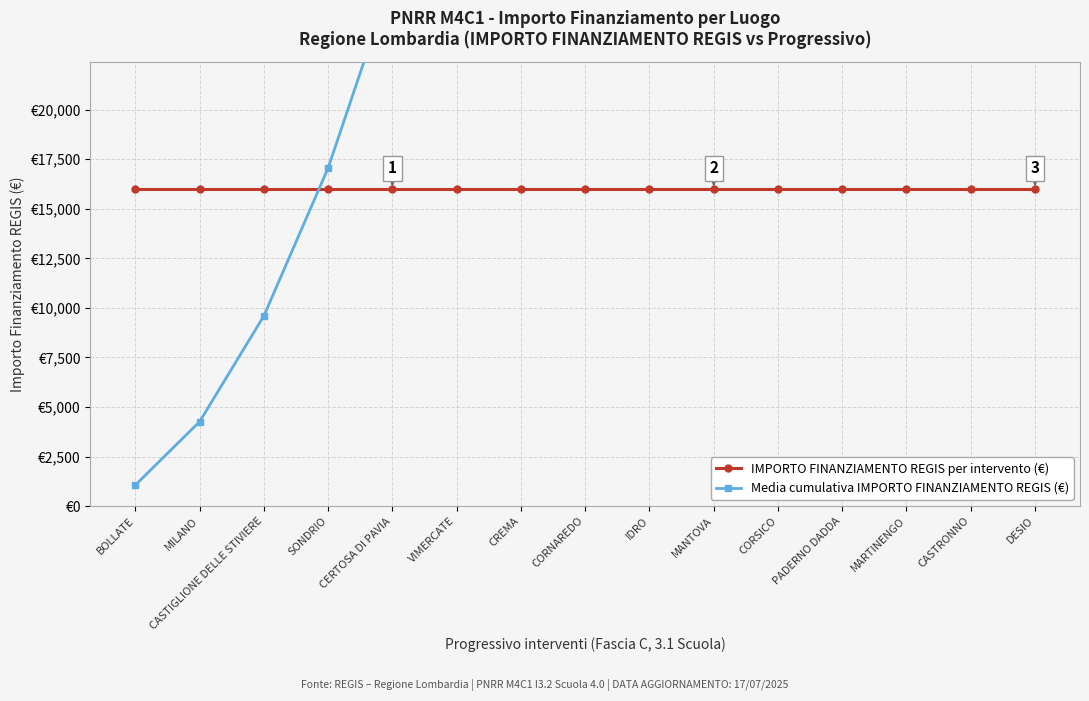

Is the value of Media cumulativa IMPORTO FINANZIAMENTO REGIS (€) at VIMERCATE greater than the value of IMPORTO FINANZIAMENTO REGIS per intervento (€) at PADERNO DADDA?

Yes